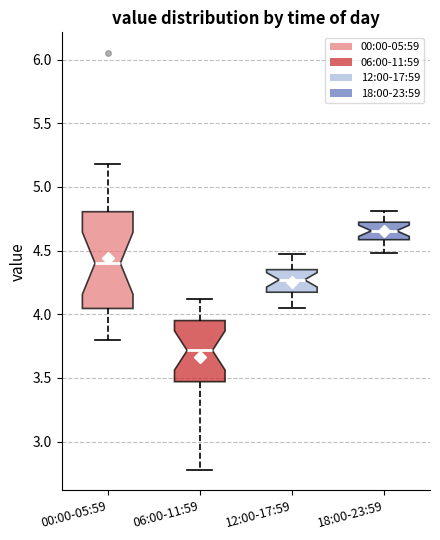

Which box has the lowest median line?

06:00-11:59